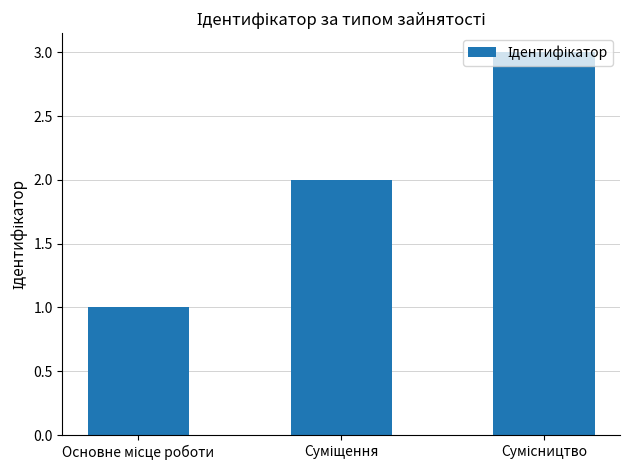

How many bars are there in total?

3